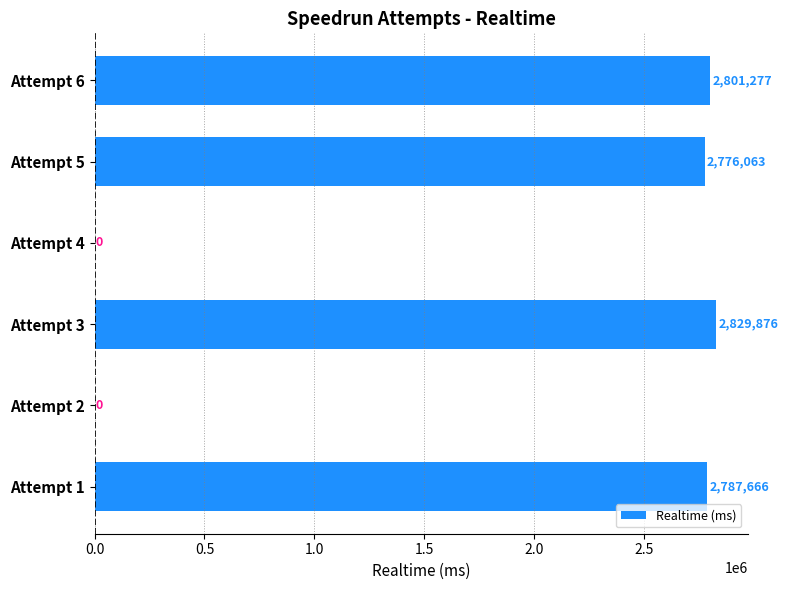

What is the sum of all values?

11194882